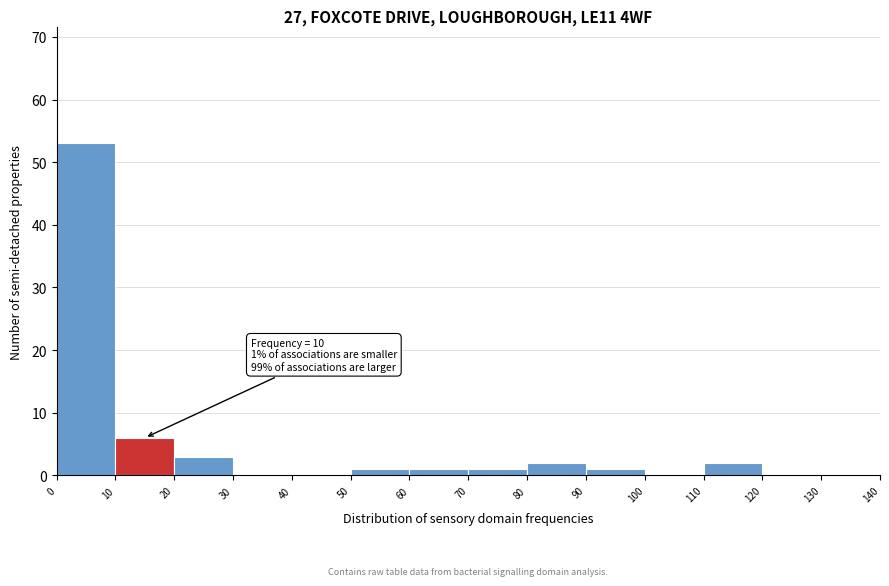

Over which range of the x-axis is the bar tallest?

0 to 10